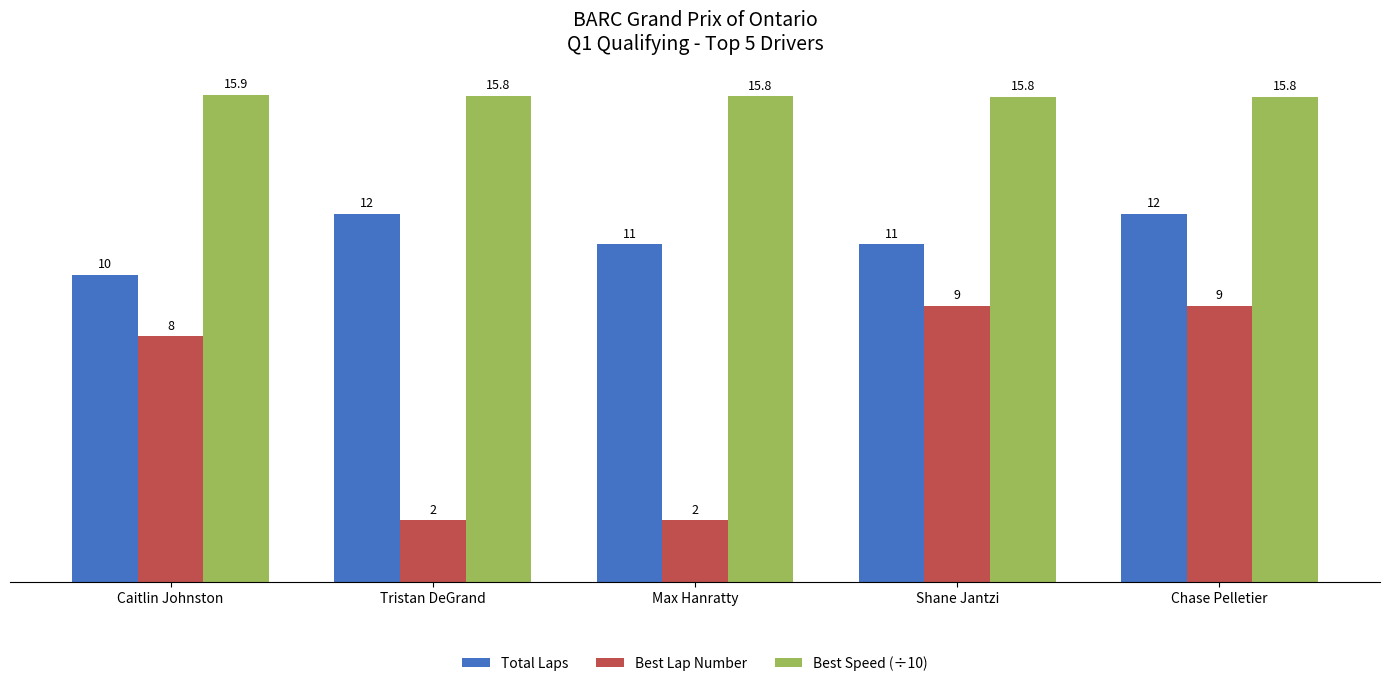

Is it true that Best Lap Number equals 0.5 at Tristan DeGrand?

False